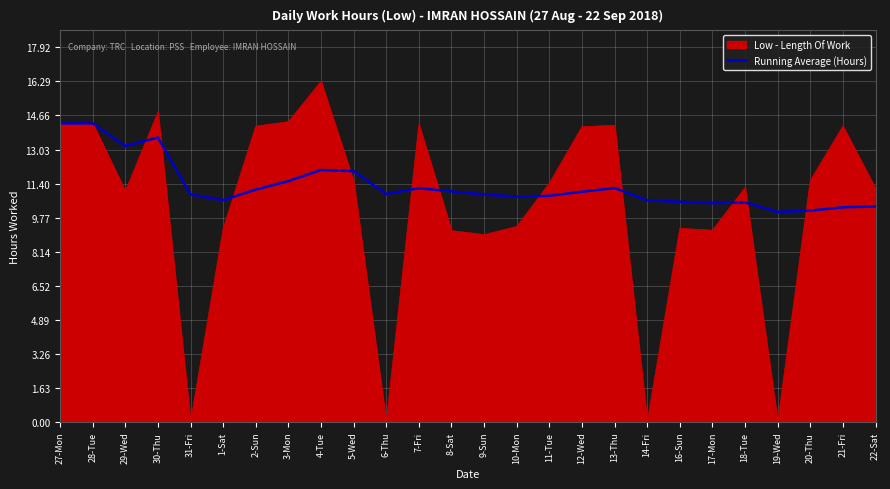

What is the approximate value of Running Average (Hours) at 31-Fri?

10.9